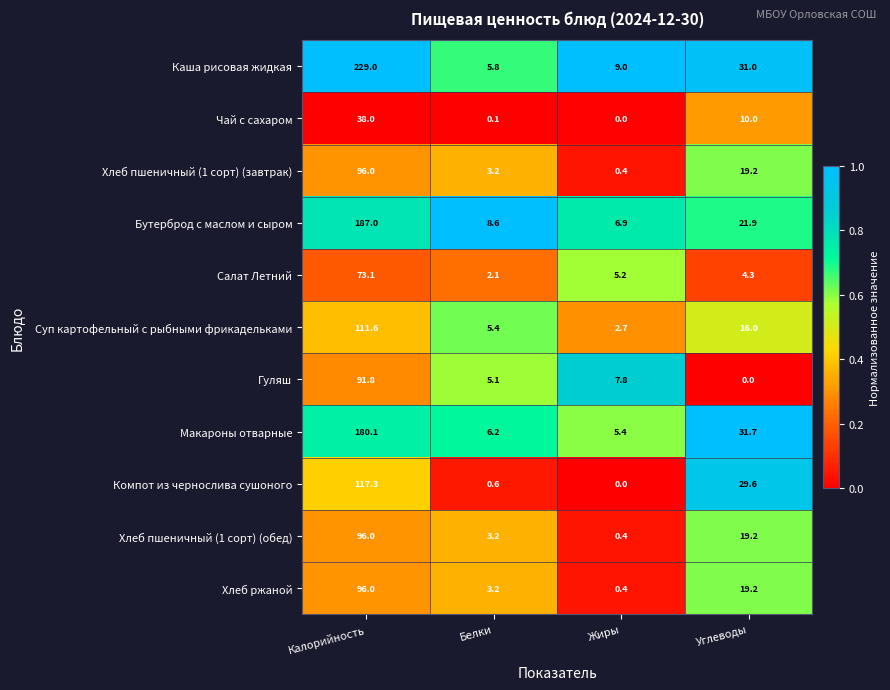

List the labels in order of Хлеб пшеничный (1 сорт) (завтрак) value, largest first.

Калорийность, Углеводы, Белки, Жиры